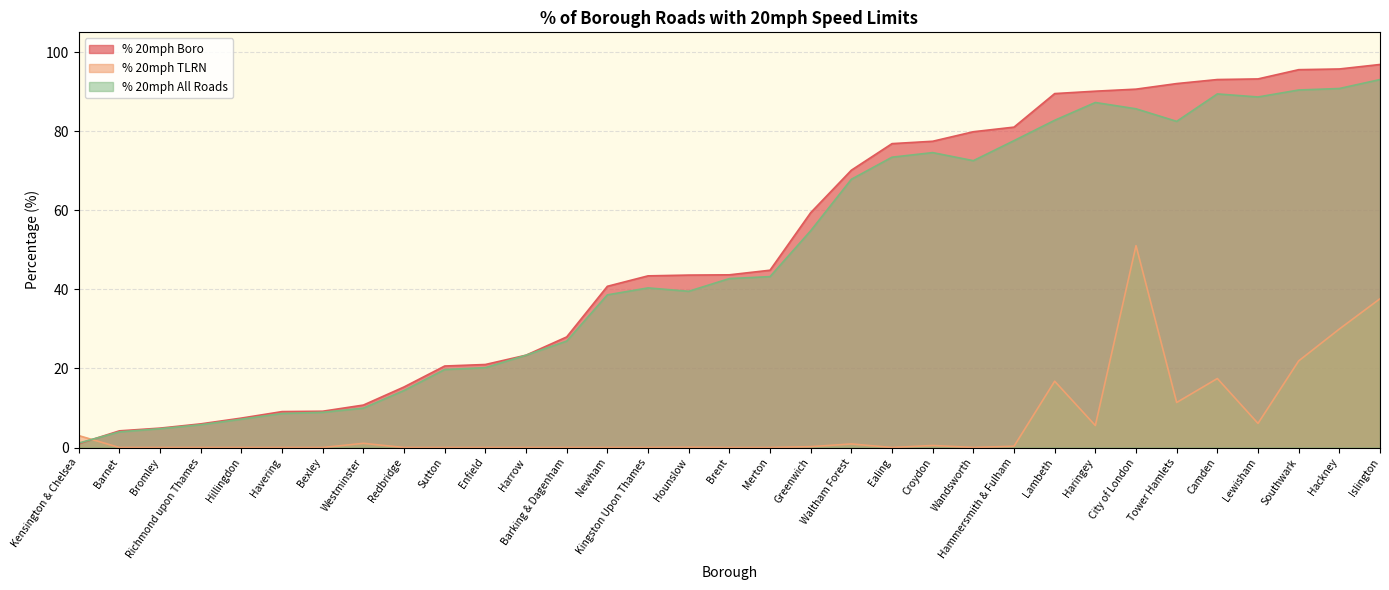

What is the difference between the highest and lowest values at Lewisham?

87.1